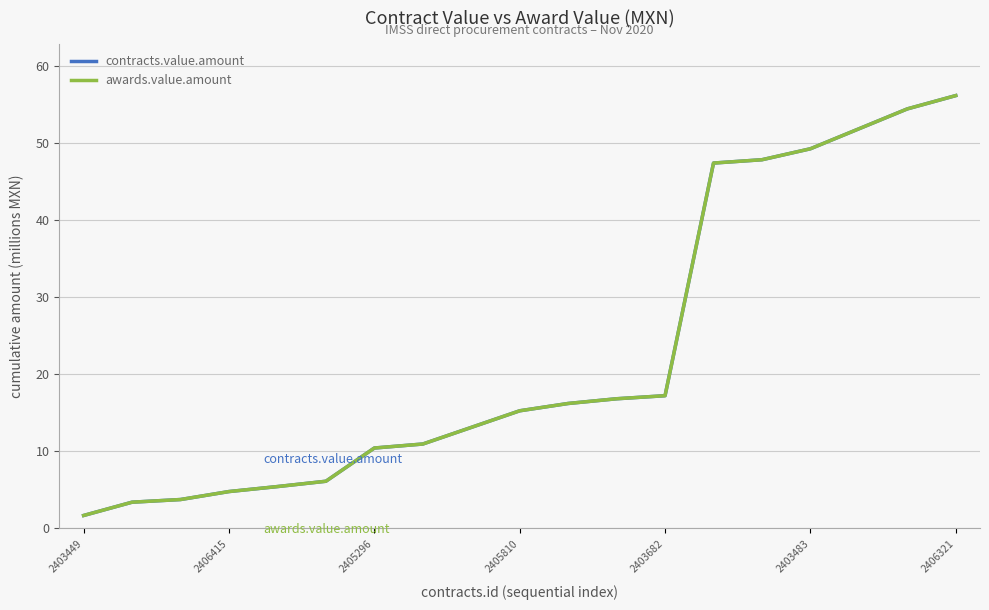

True or false: awards.value.amount and contracts.value.amount cross at least once.

False